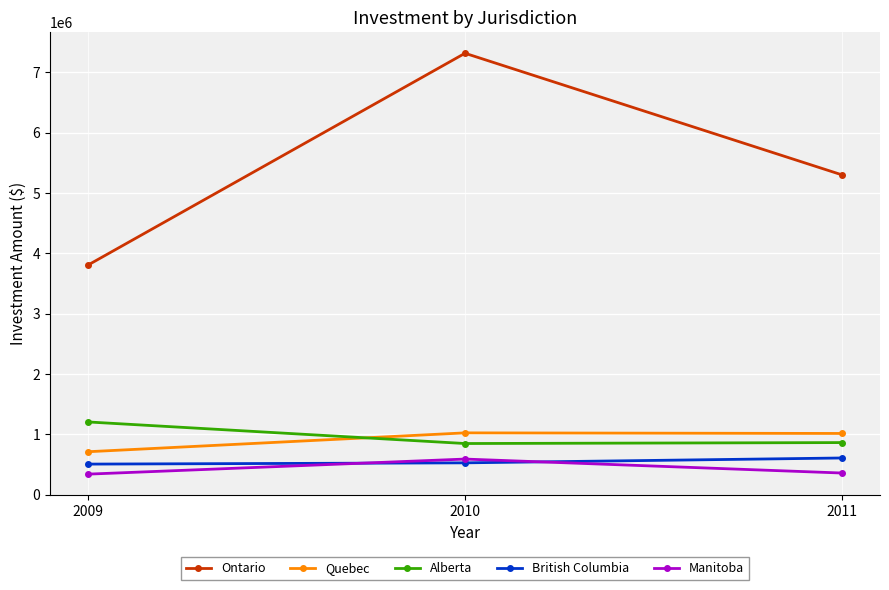

Is this an area chart (filled region under the line)?

No